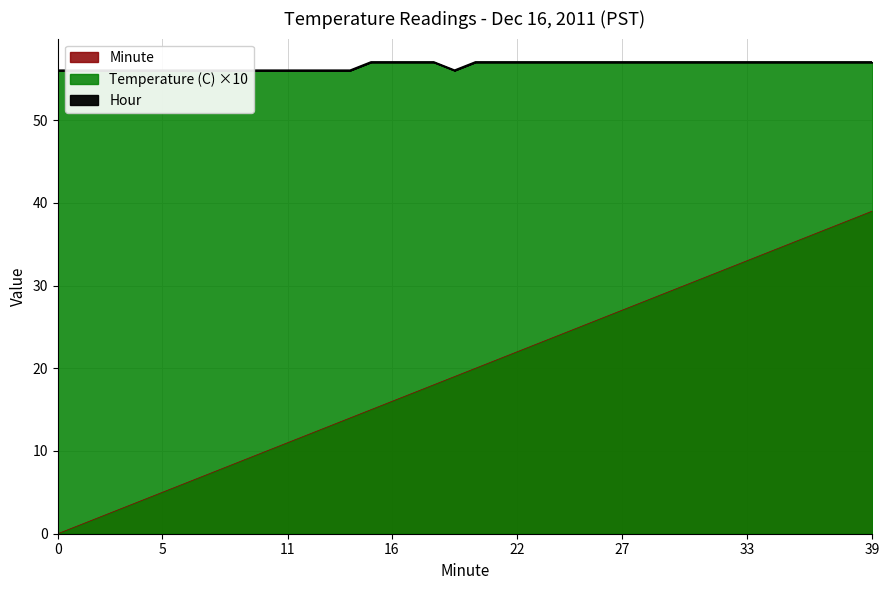

True or false: Minute and Temperature (C) intersect in this chart.

False